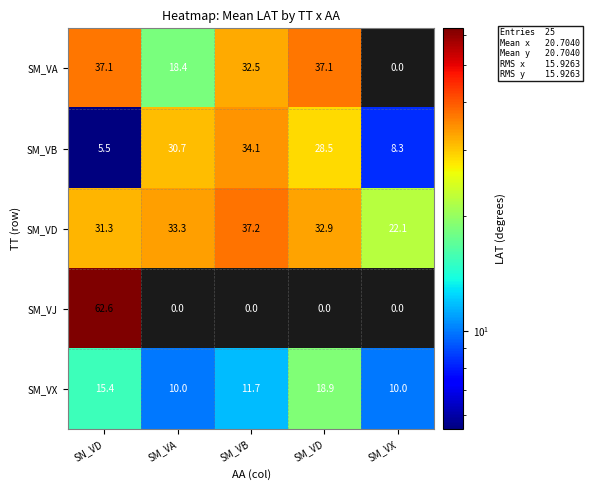

What is the difference between the highest and lowest values at SM_VX?

22.1